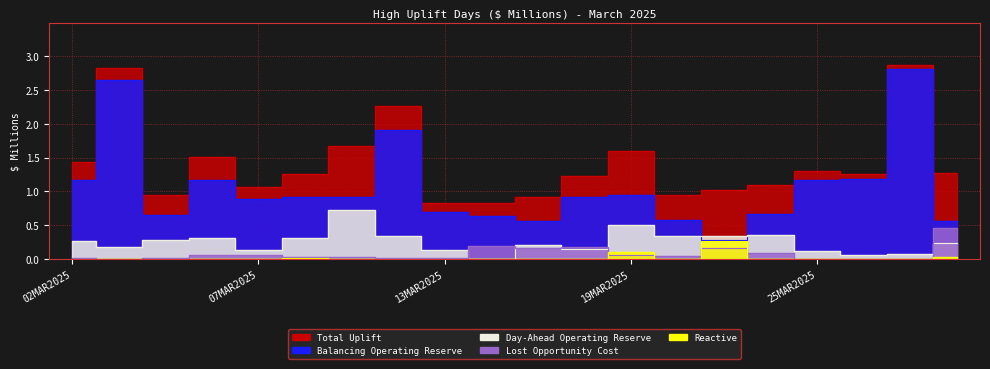

How many distinct data groups are displayed?

5